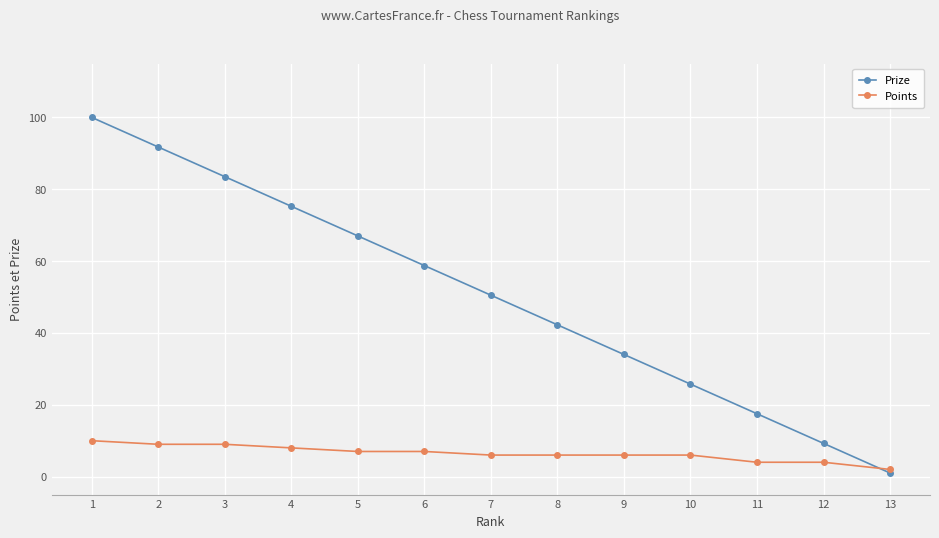

At which label does Prize reach its minimum?

13